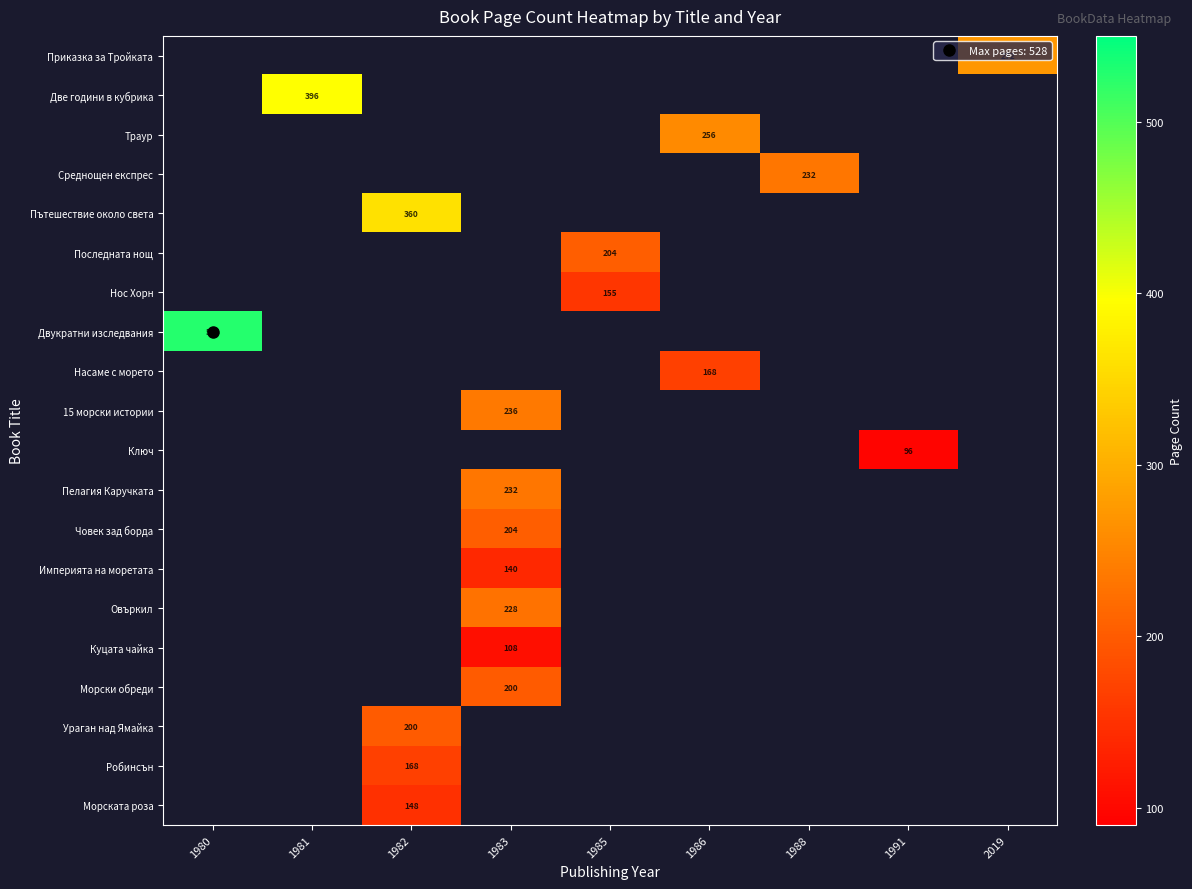

Which has a higher value, 2019 or 1983?

2019